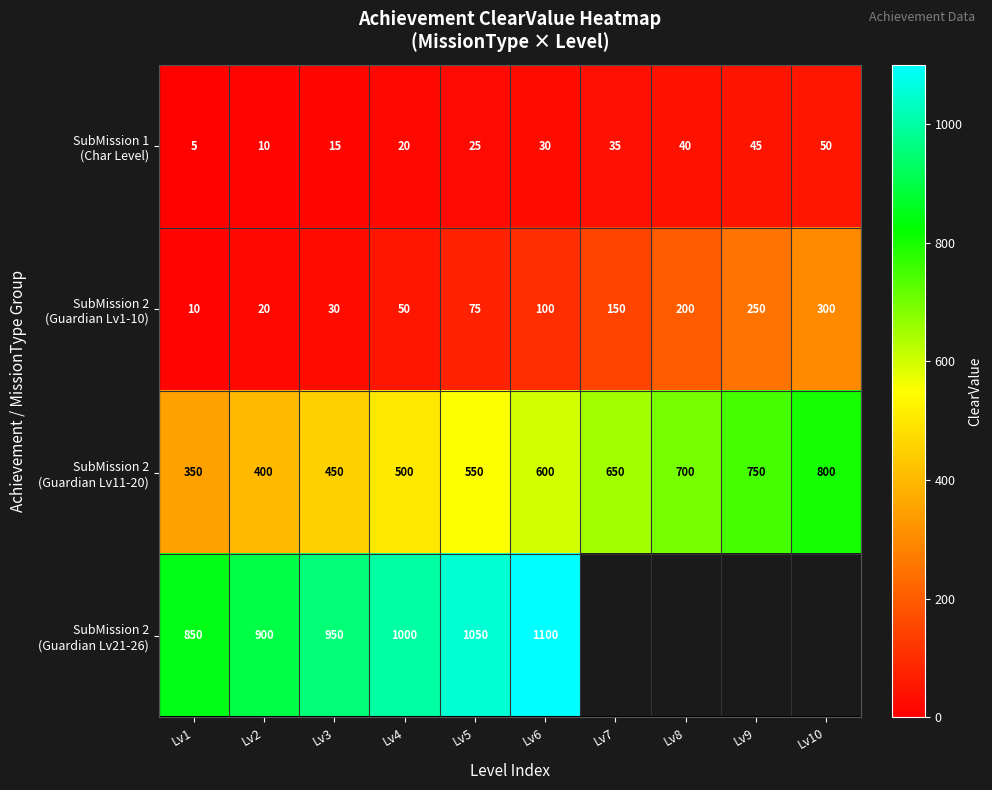

What is the total value across all series at Lv2?

1330